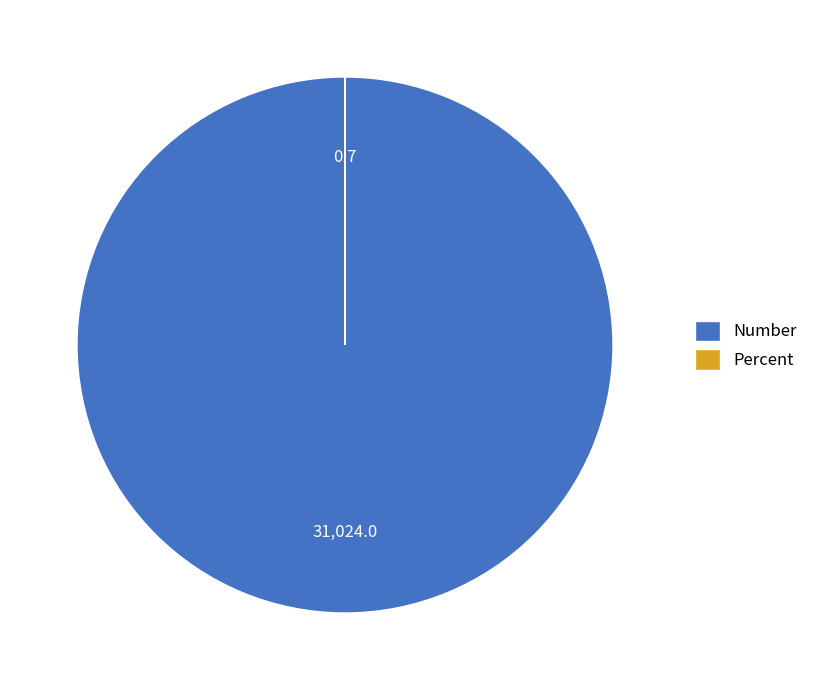

Does any single category account for the majority?

Yes